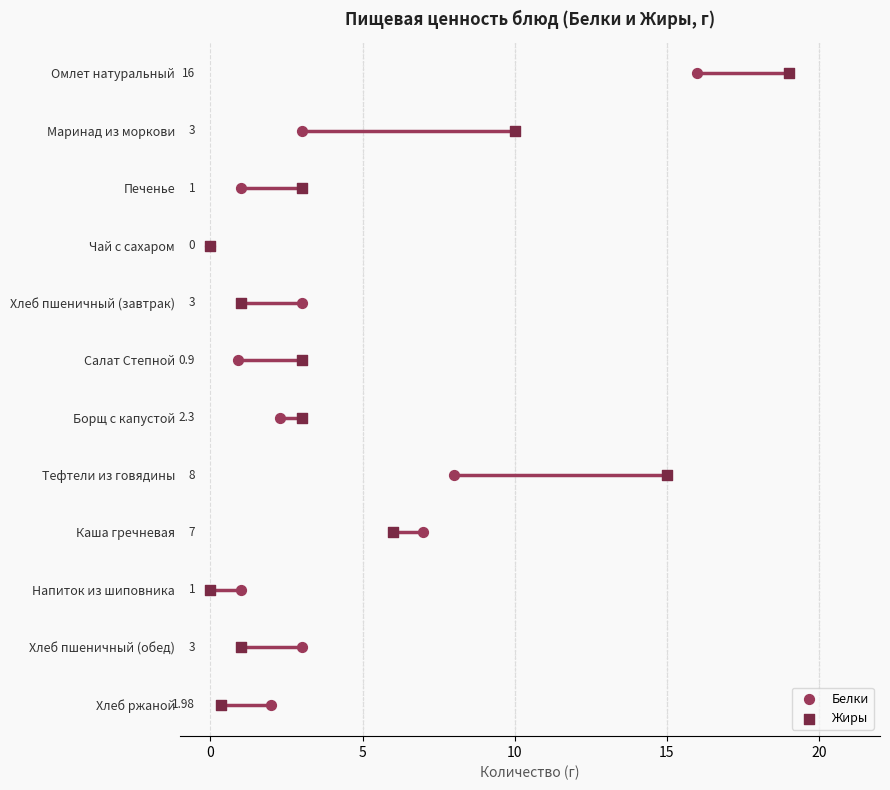

What are all the series names shown in the legend?

Белки, Жиры